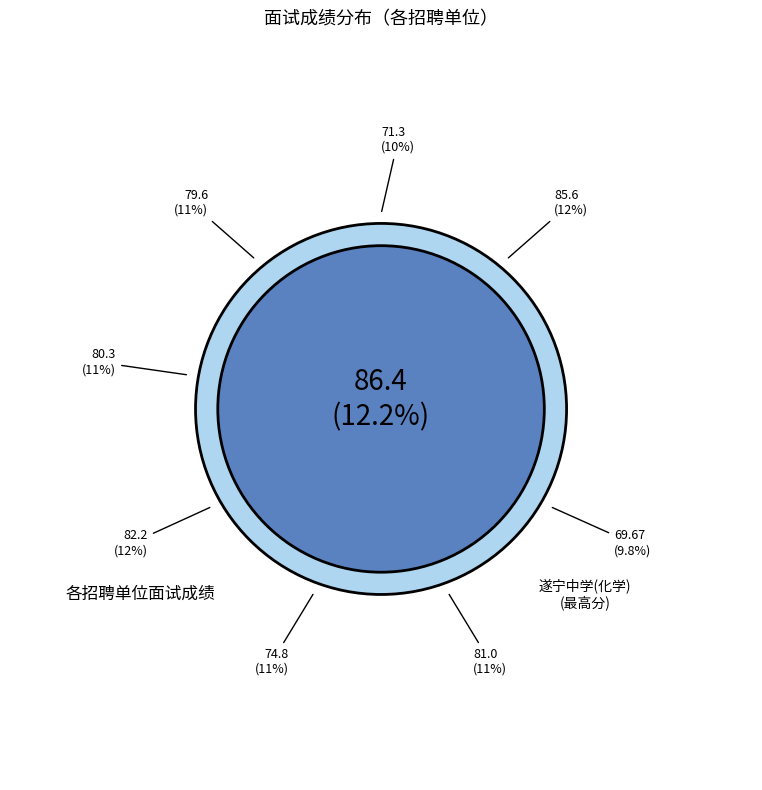

Does 遂宁市网络舆情中心 account for over 50% of the chart?

No